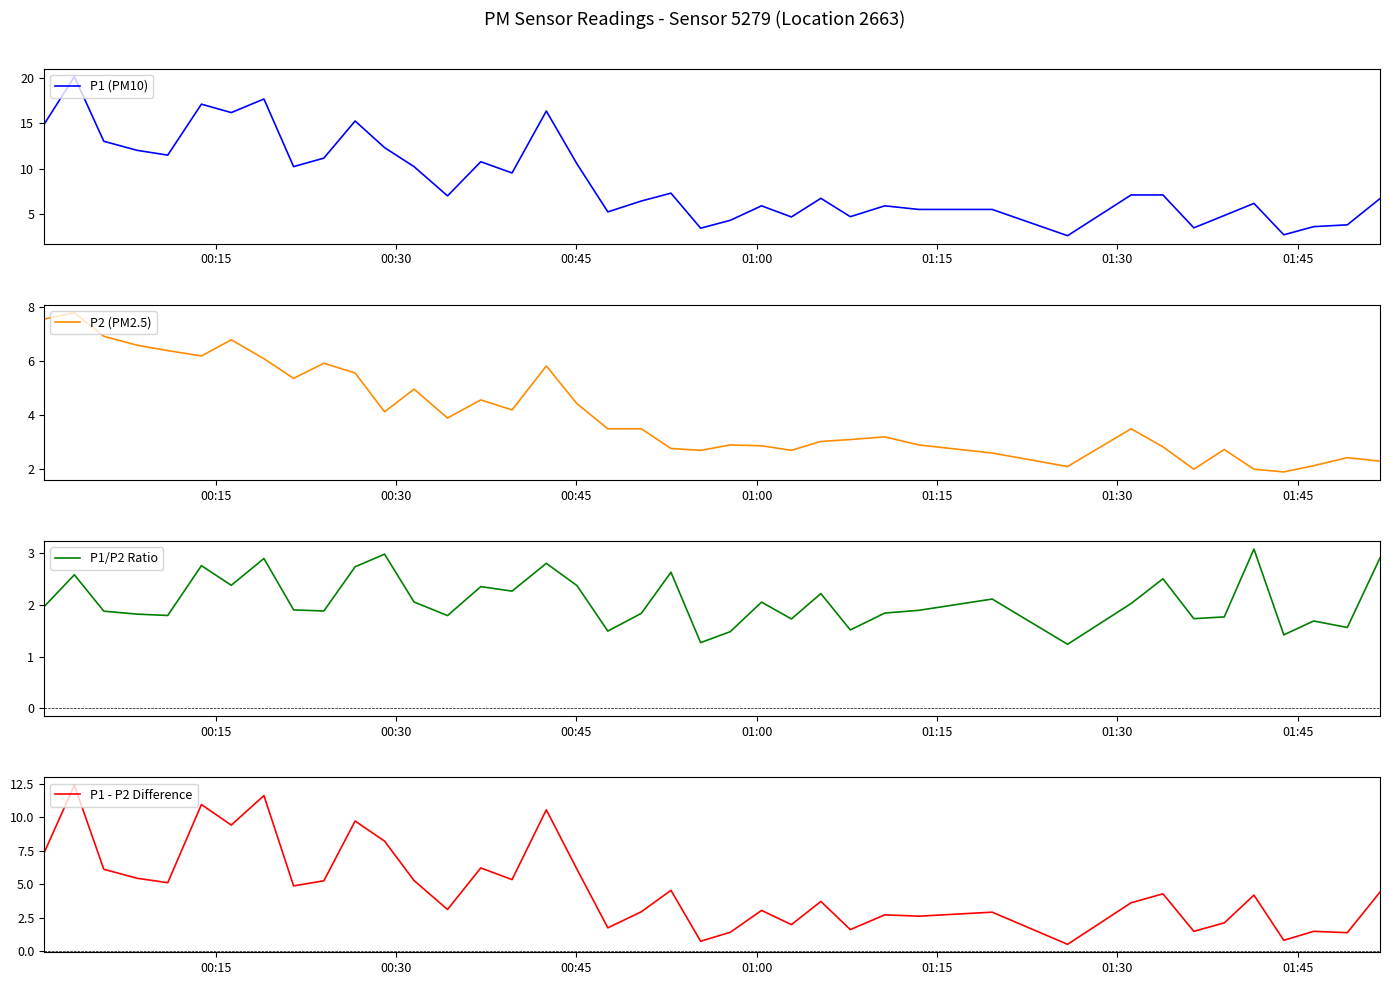

What is the minimum value for P1 - P2 Difference?

0.5